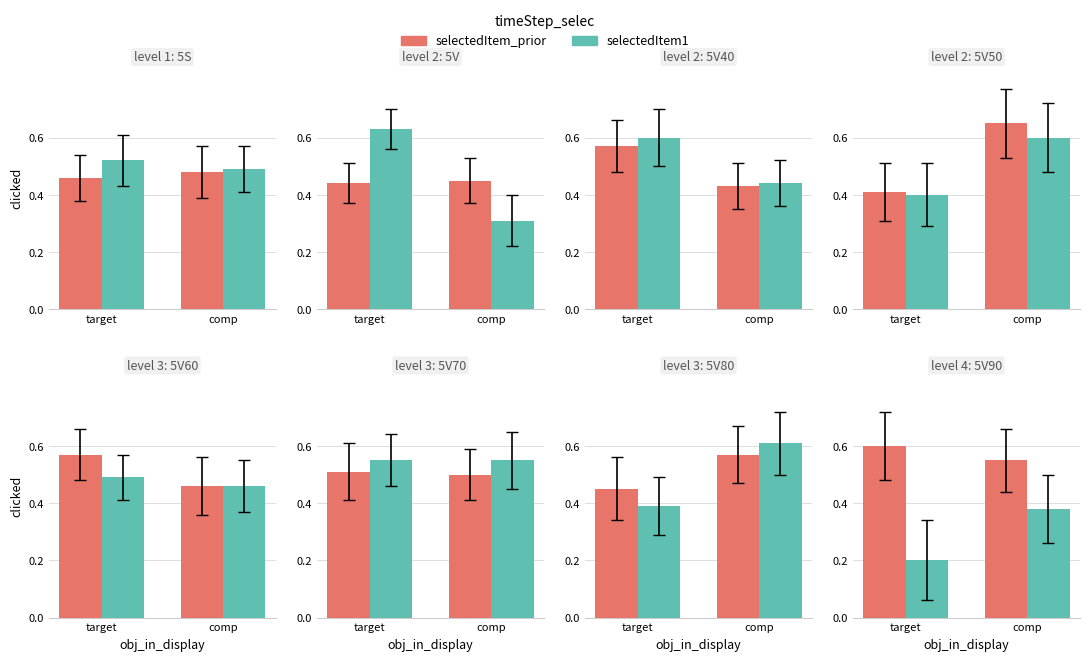

Rank the categories by selectedItem_prior value from lowest to highest.

comp, target